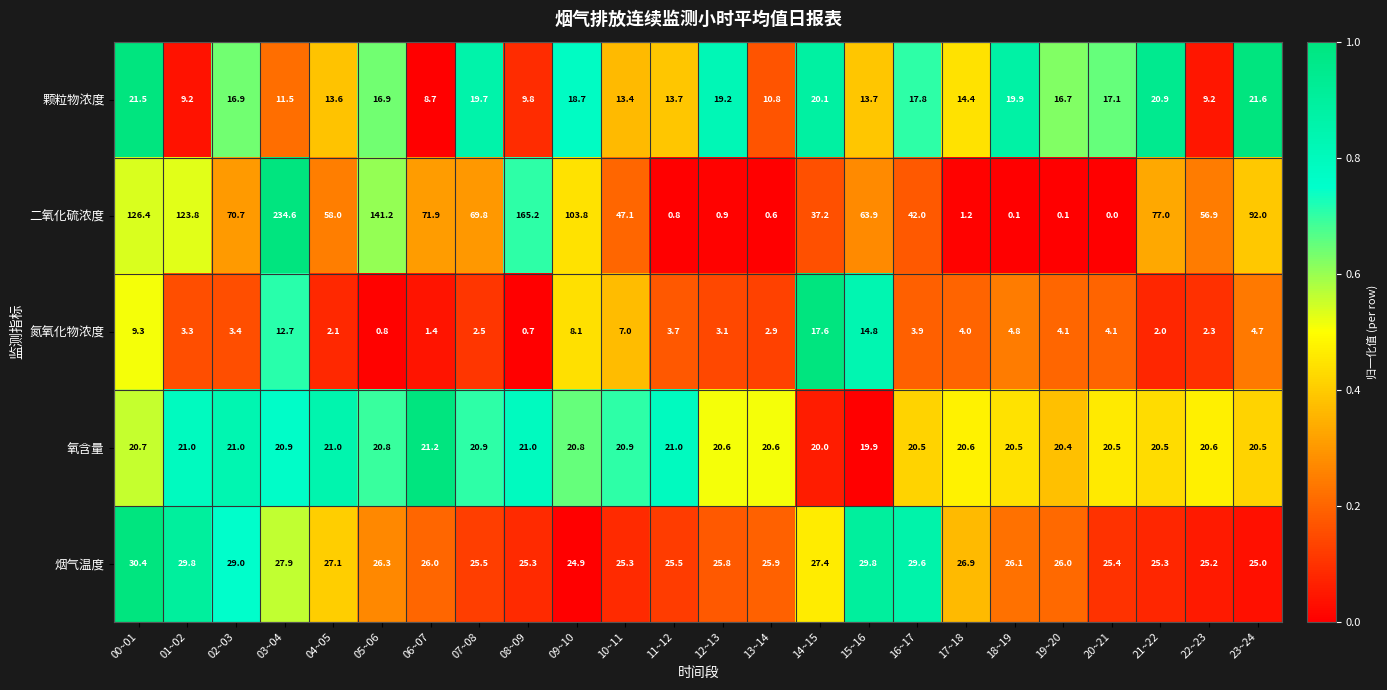

True or false: 颗粒物浓度 has a value of 23.6 at 10~11.

False